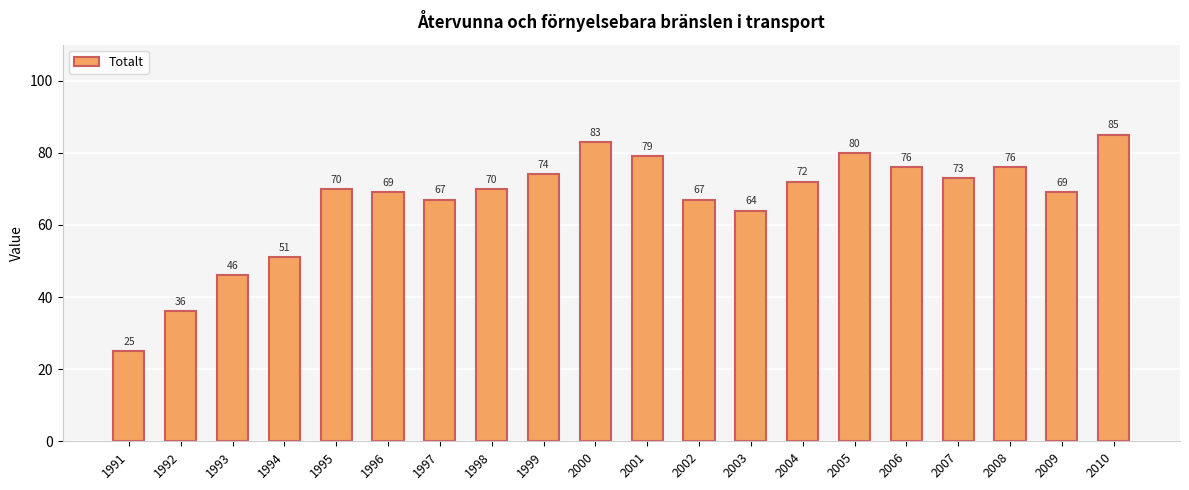

How many values are below 70?

9